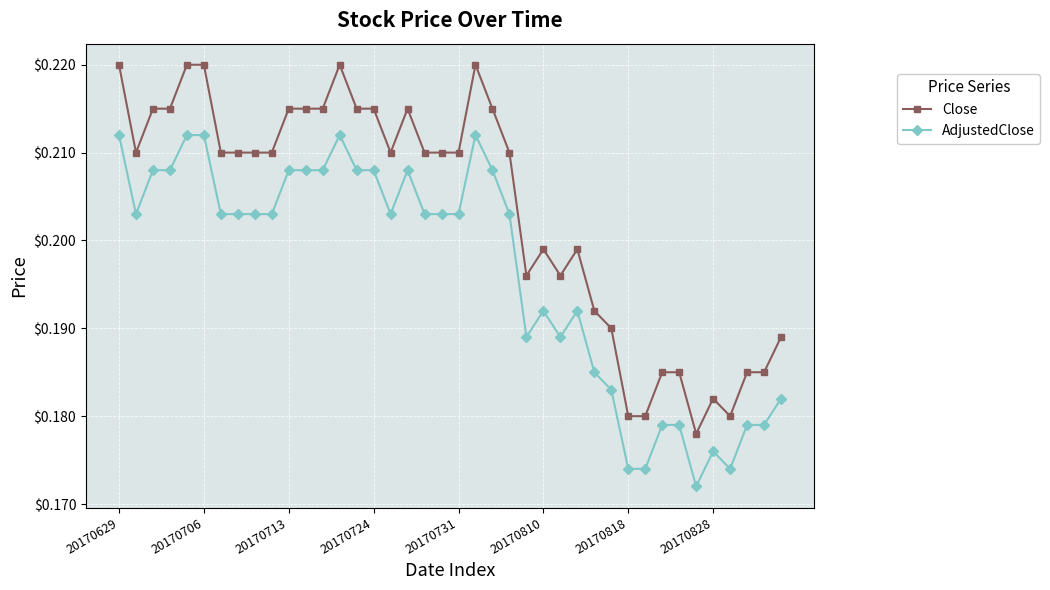

True or false: Close has more than 1 interior local peaks.

True